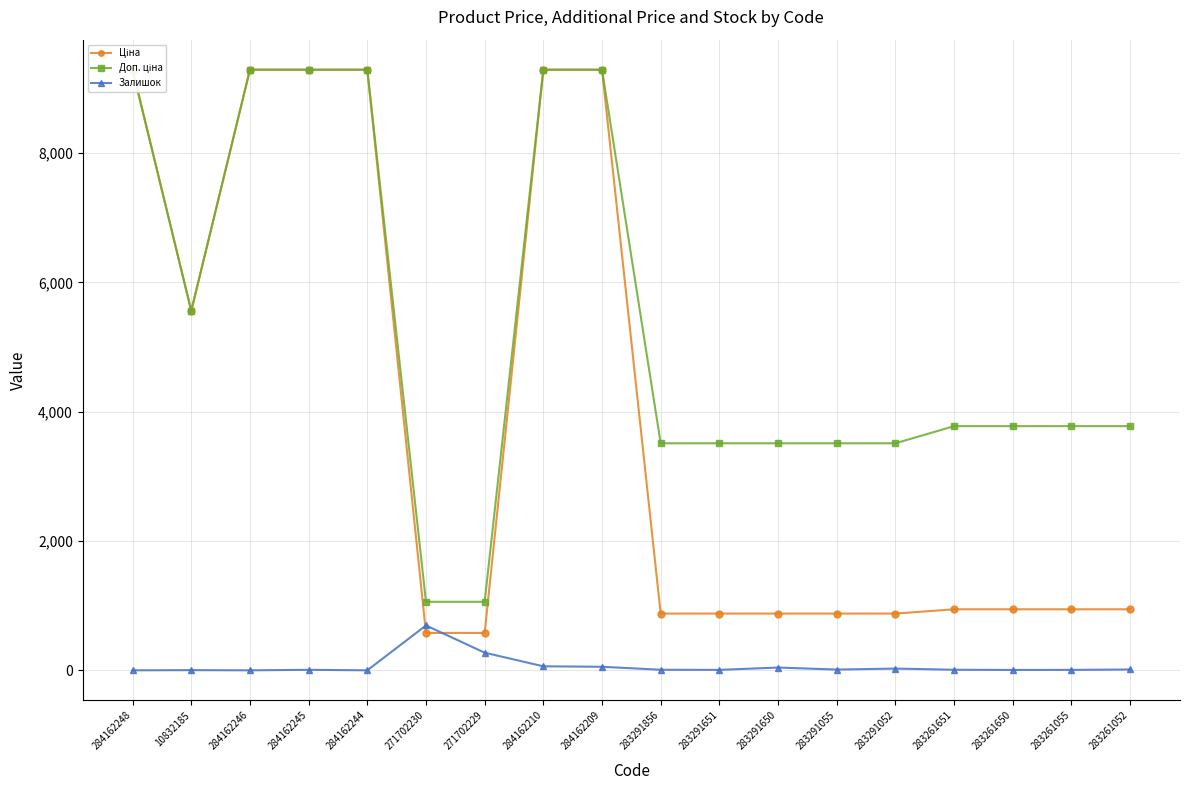

Reading right to left, list all the values displayed in this chart.

Ціна: 283261052=944.2	283261055=944.2	283261650=944.2	283261651=944.2	283291052=878.0	283291055=878.0	283291650=878.0	283291651=878.0	283291856=878.0	284162209=9290.5	284162210=9290.5	271702229=578.1	271702230=578.1	284162244=9290.5	284162245=9290.5	284162246=9290.5	10832185=5560.3	284162248=9290.5
Доп. ціна: 283261052=3777.0	283261055=3777.0	283261650=3777.0	283261651=3777.0	283291052=3511.9	283291055=3511.9	283291650=3511.9	283291651=3511.9	283291856=3511.9	284162209=9290.5	284162210=9290.5	271702229=1060.0	271702230=1060.0	284162244=9290.5	284162245=9290.5	284162246=9290.5	10832185=5560.3	284162248=9290.5
Залишок: 283261052=13.0	283261055=7.0	283261650=6.0	283261651=9.0	283291052=27.0	283291055=12.0	283291650=43.0	283291651=7.0	283291856=9.0	284162209=55.0	284162210=62.0	271702229=273.0	271702230=694.0	284162244=0.0	284162245=8.0	284162246=0.0	10832185=3.0	284162248=0.0